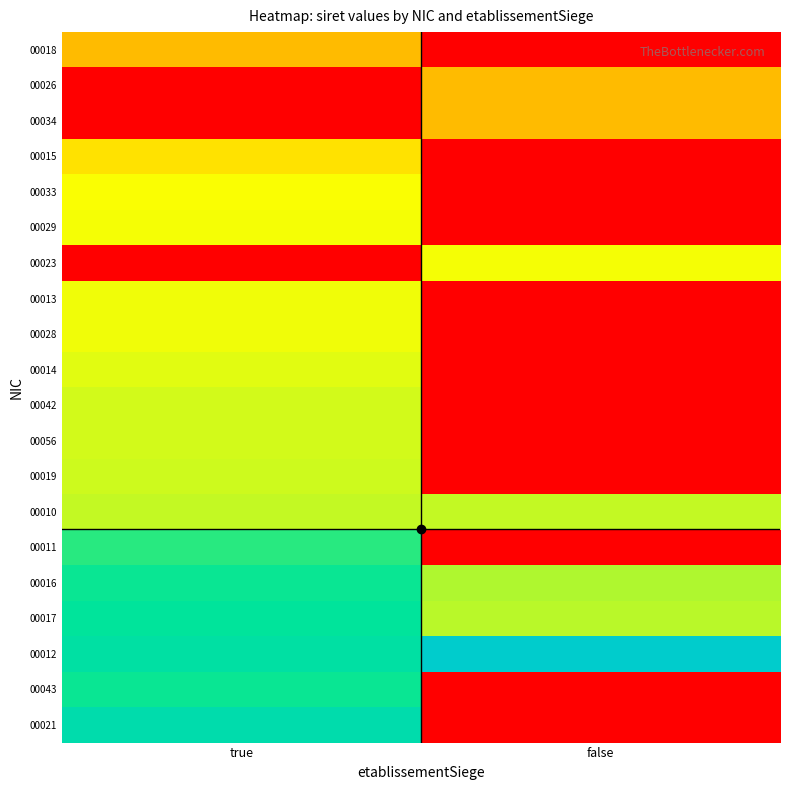

Which series has the widest spread of values?

00021